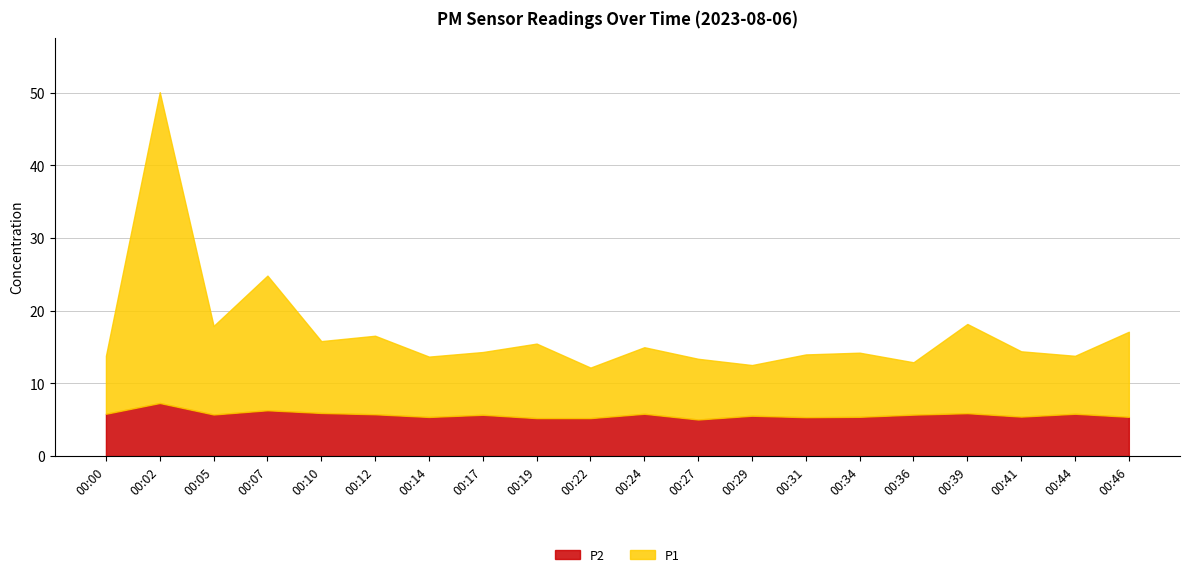

Which series has the widest spread of values?

P1